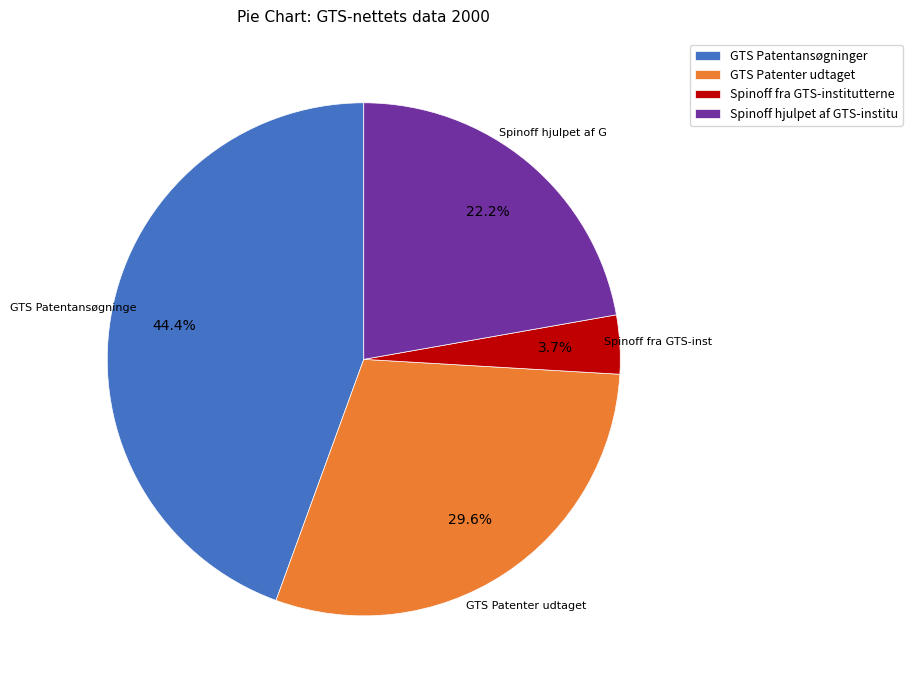

Which slice is the largest?

GTS Patentansøgninger